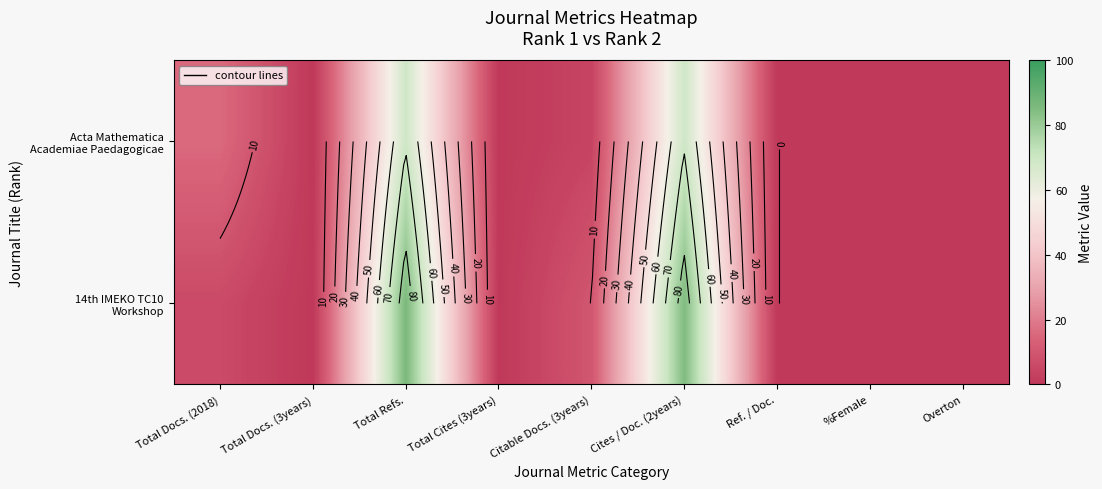

Where is Acta Mathematica Academiae Paedagogicae nearest to the value 34?

Total Docs. (2018)